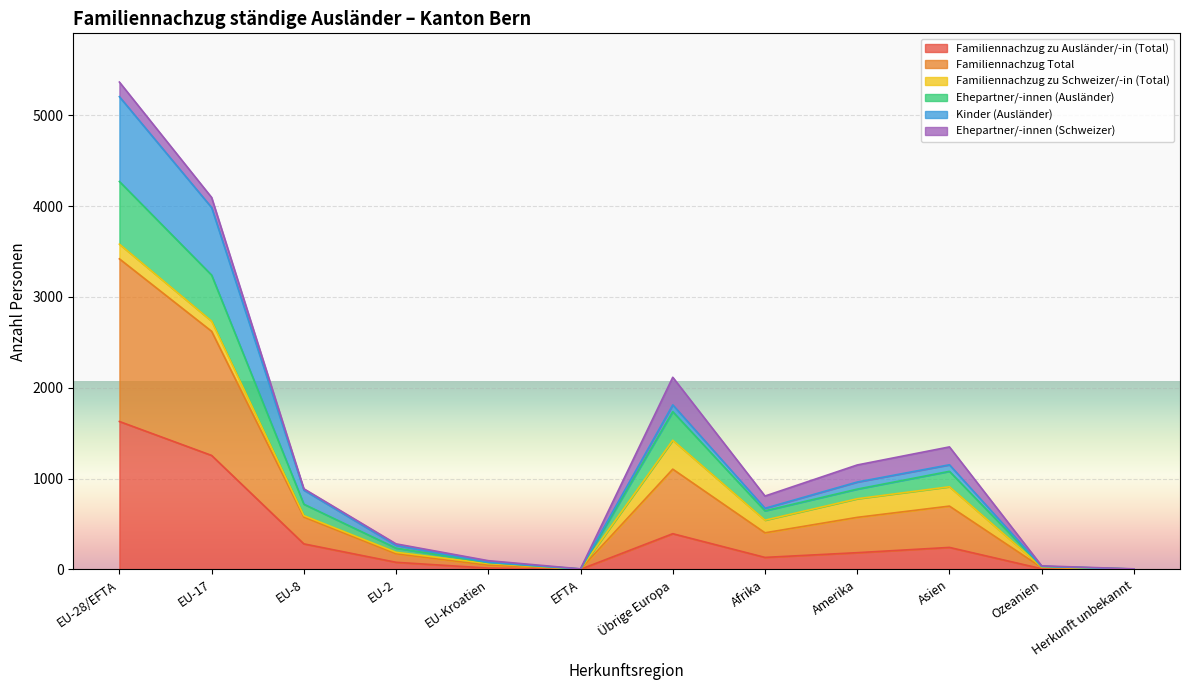

What is the label of the 11th point from the left?

Ozeanien